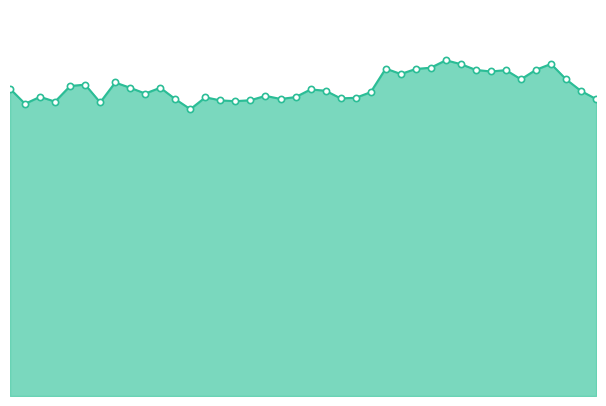

Which has a higher value, 14 or 8?

8